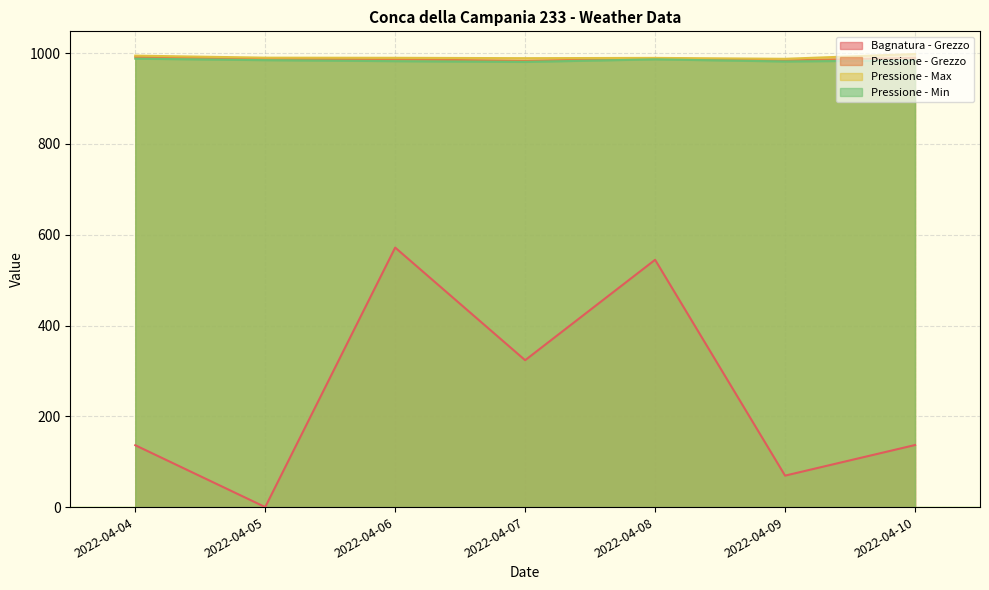

What are all the series names shown in the legend?

Bagnatura - Grezzo, Pressione - Grezzo, Pressione - Max, Pressione - Min